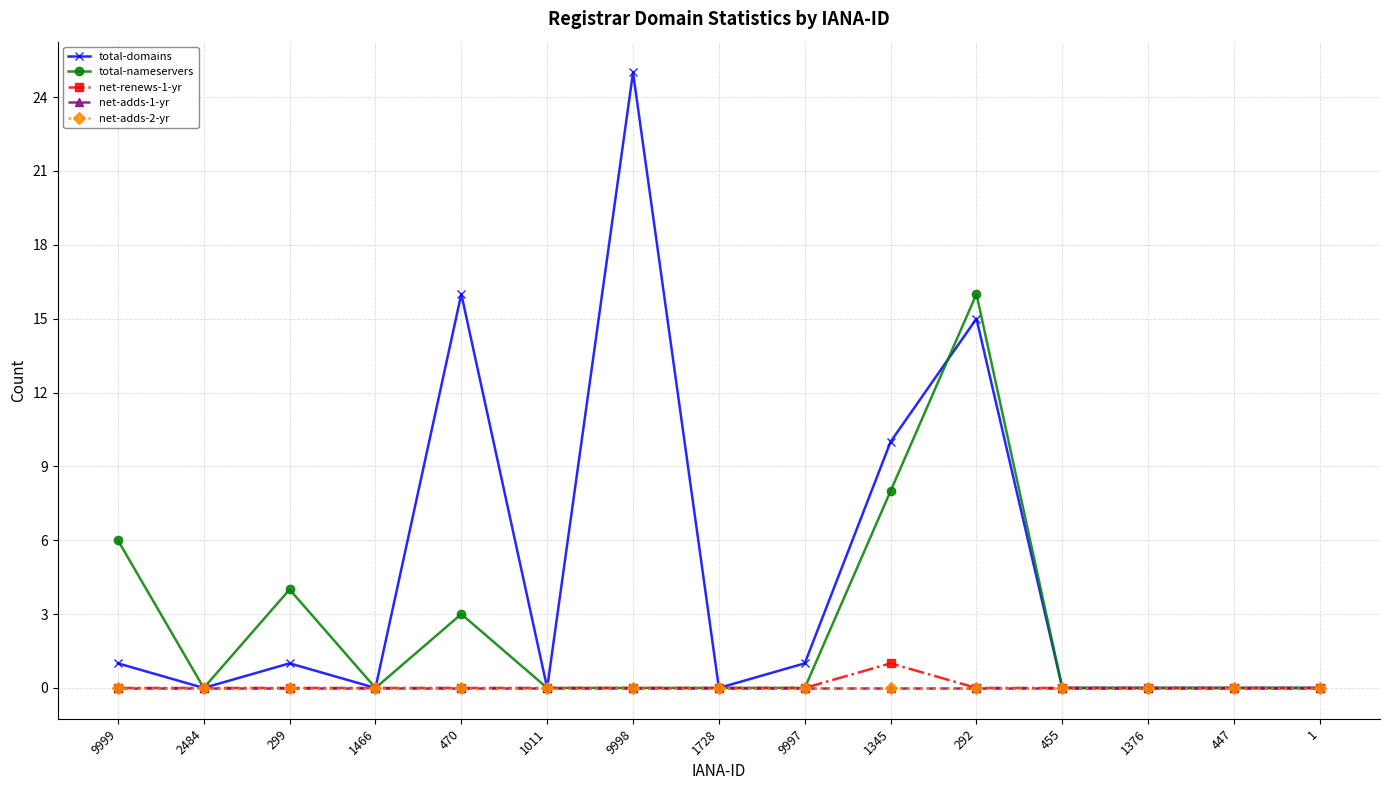

Which category has the highest value across all series?

9998